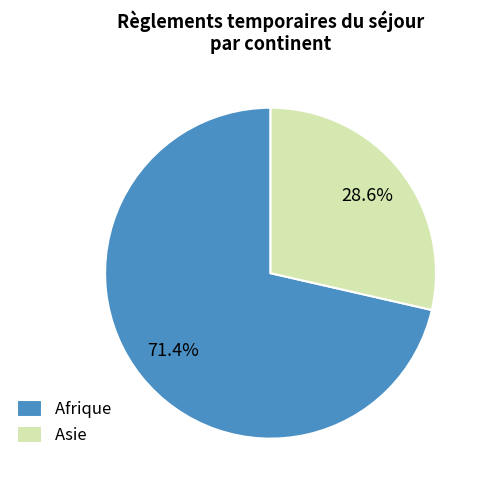

What percentage is the Afrique slice, to the nearest percent?

71%